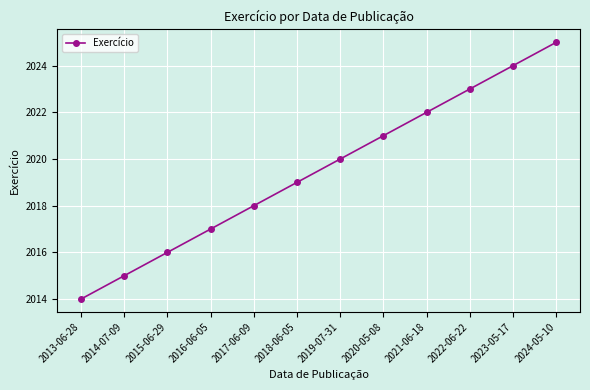

At which category does the chart reach its peak across all series?

2024-05-10